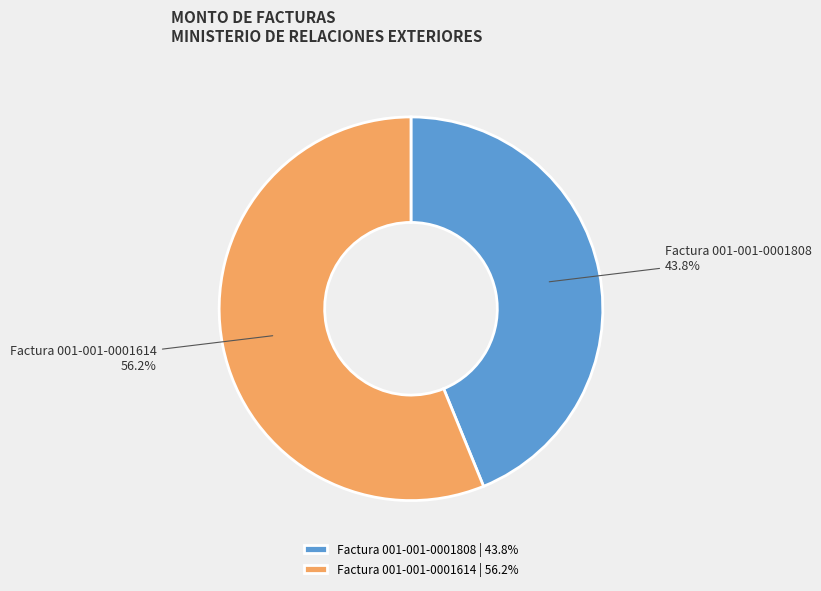

Does any single category account for the majority?

Yes